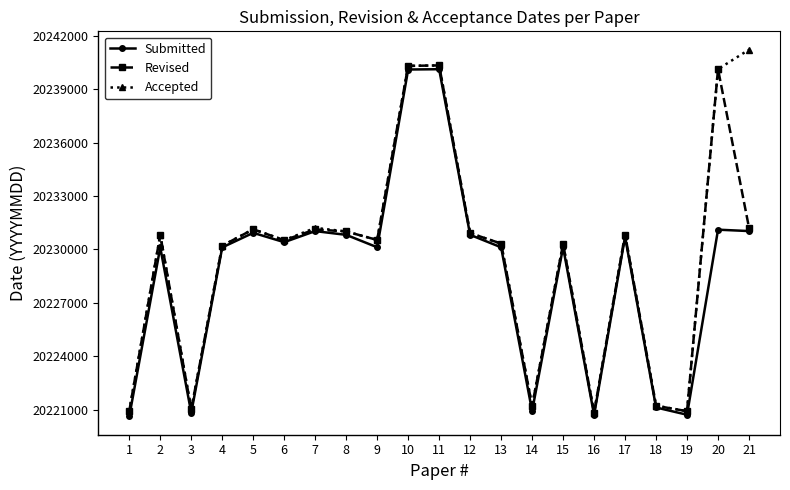

The Revised series shows 20230910 at 12. True or false?

True